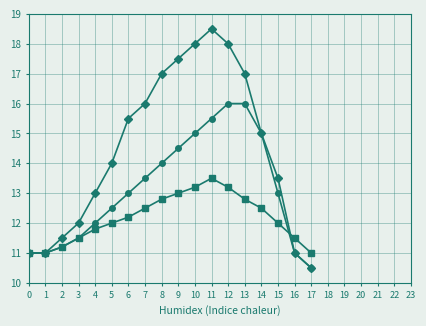

What is the greatest value displayed?

18.5